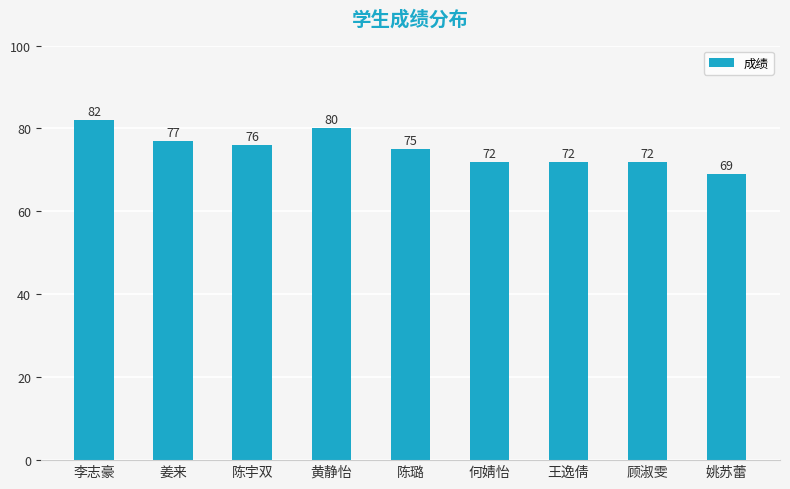

What is the greatest value displayed?

82